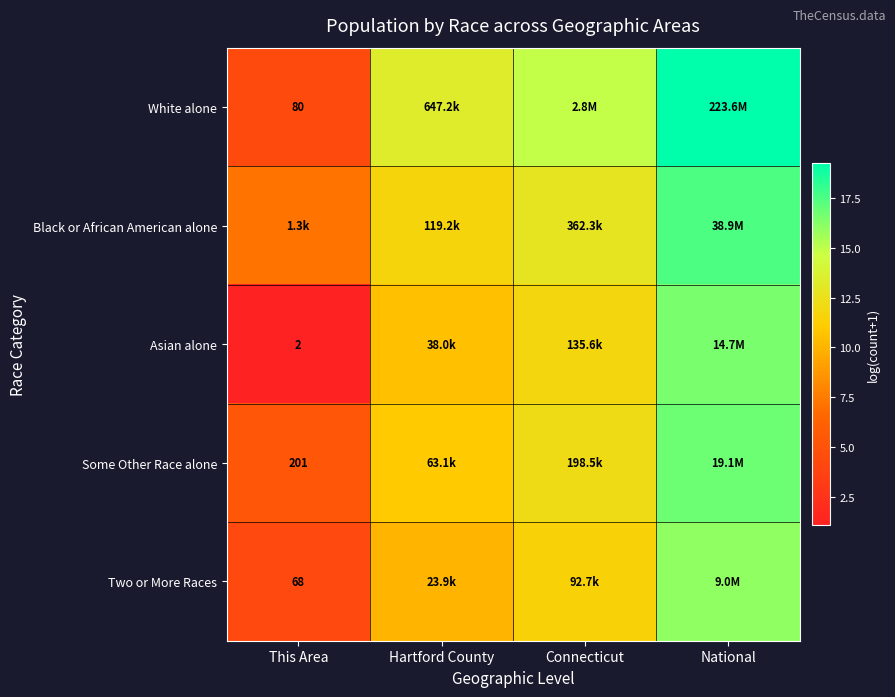

How many values in the Some Other Race alone series exceed 12?

2